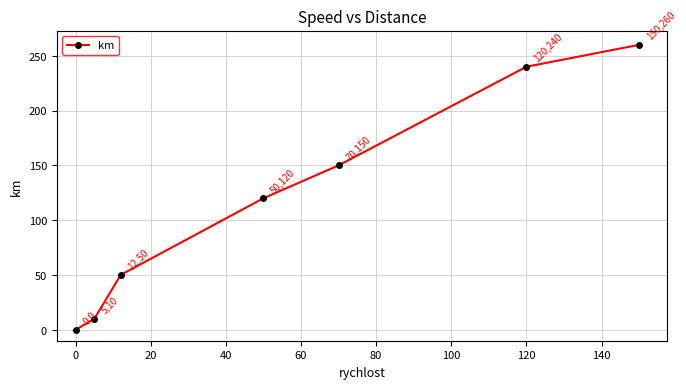

What is the average value?

119